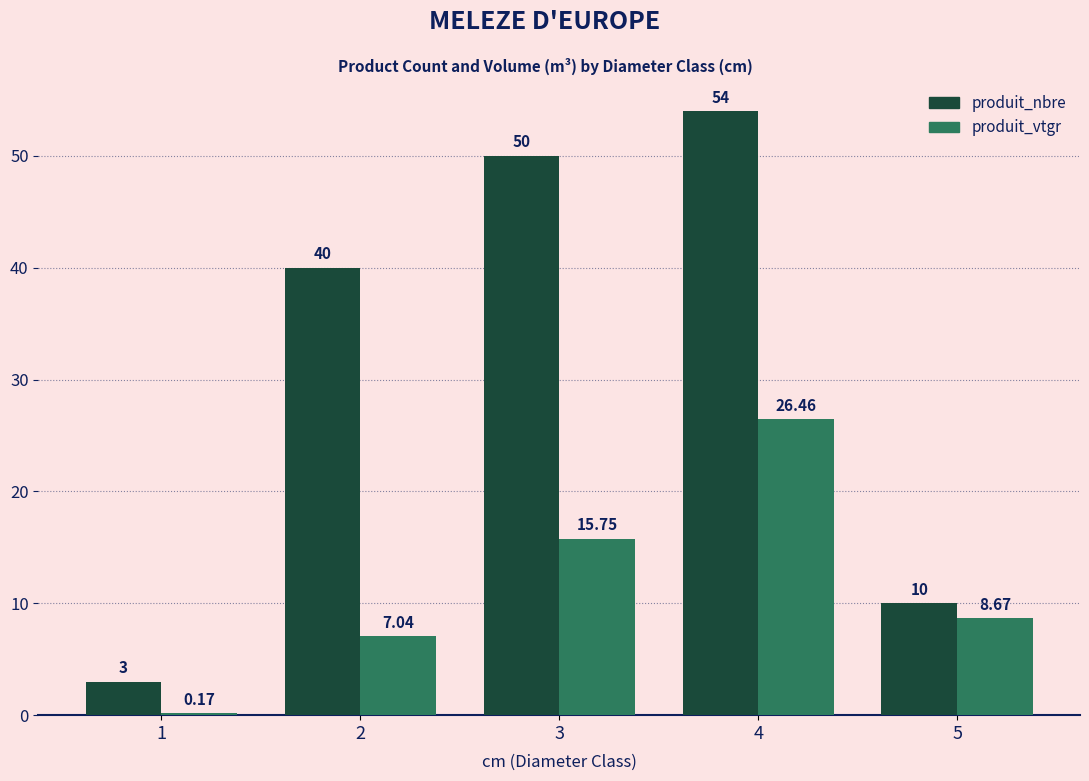

Does the chart contain any negative values?

No